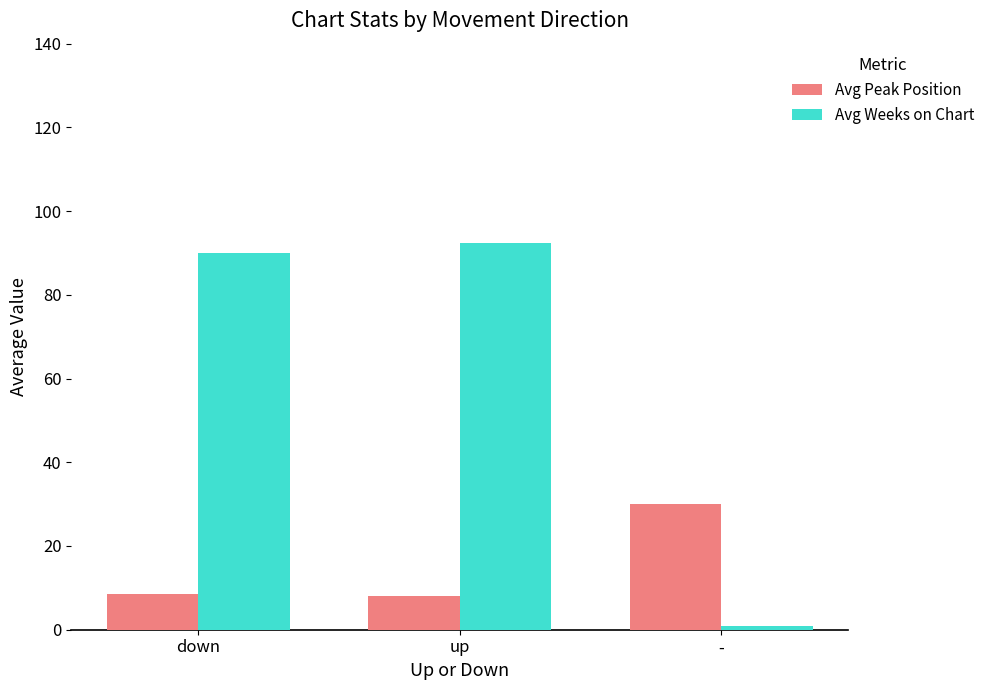

What is the difference between the maximum and minimum values in the Avg Peak Position series?

22.1